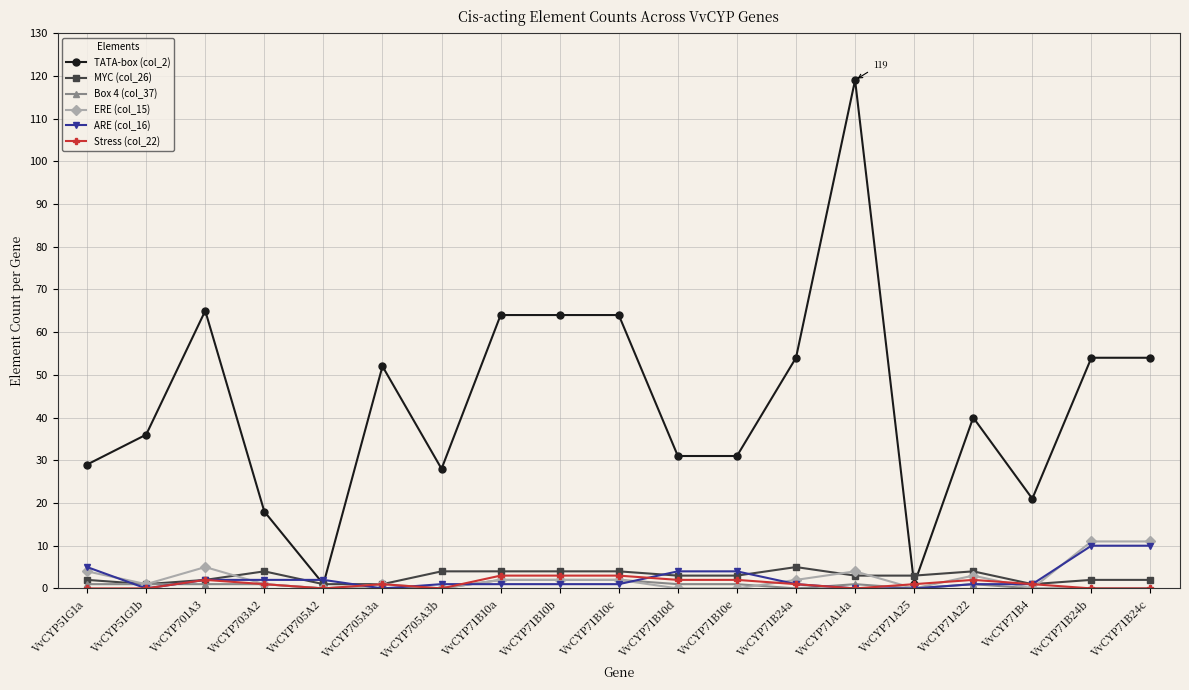

How many lines are shown in the chart?

6